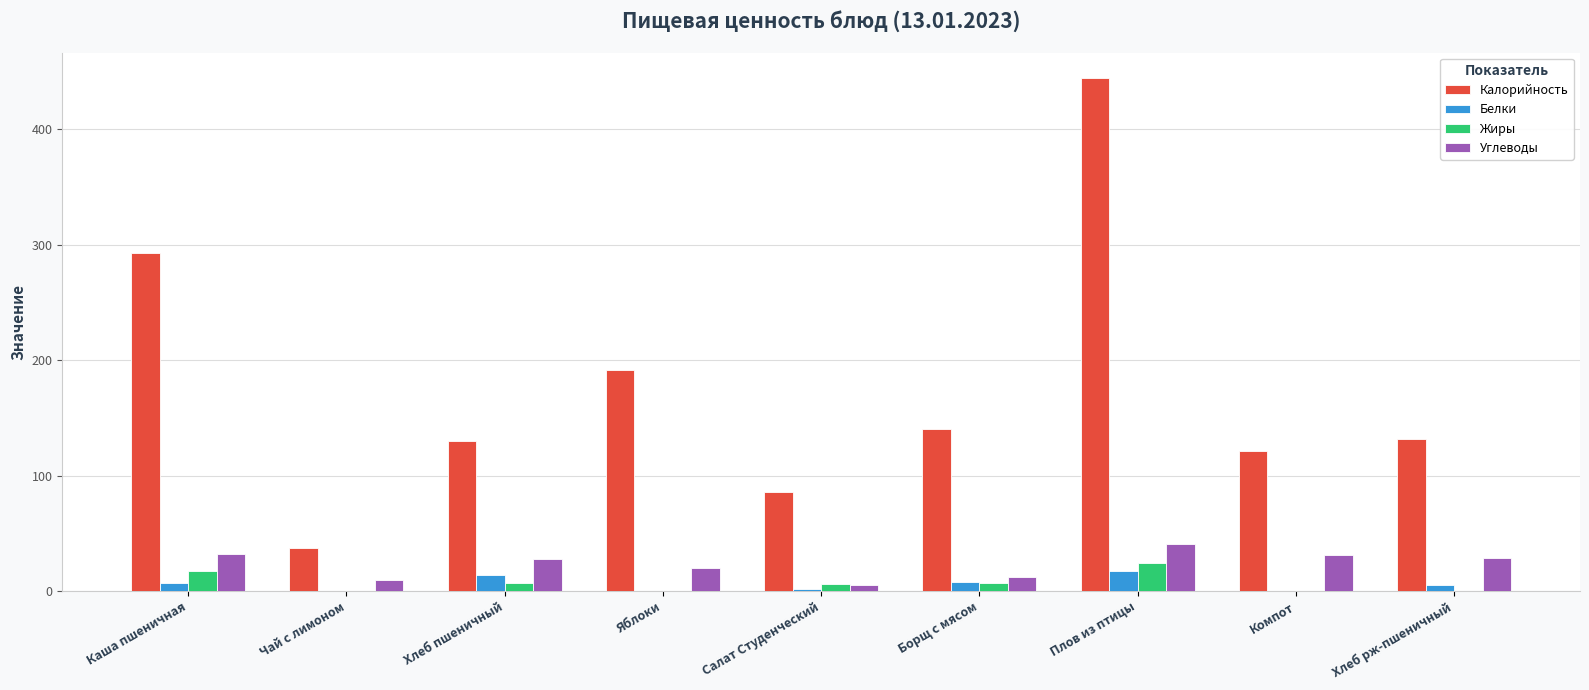

Between Чай с лимоном and Салат Студенческий, which series saw the biggest shift?

Калорийность